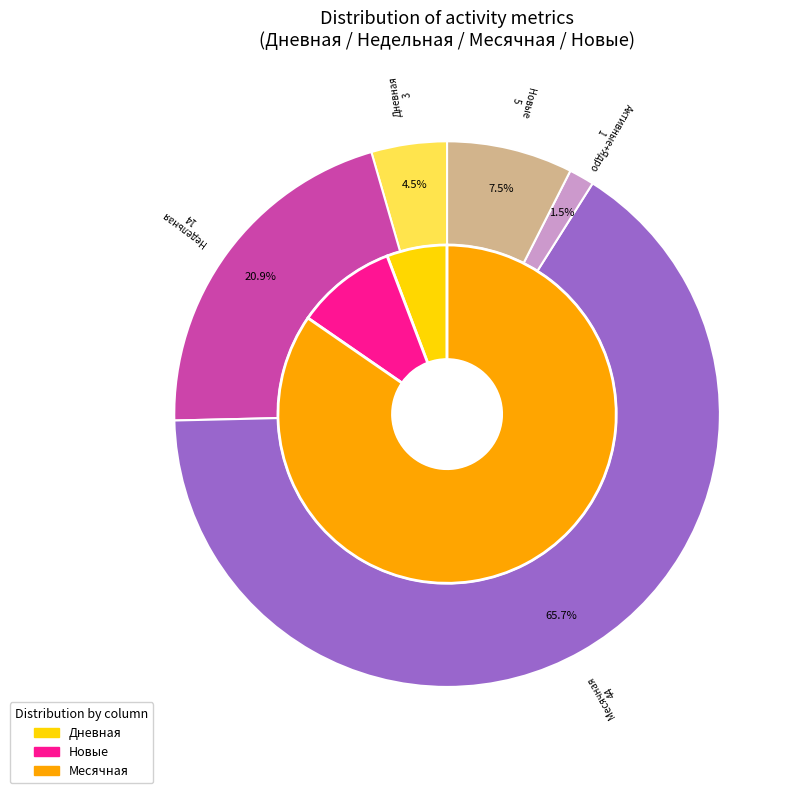

Which series has the largest range (max minus min)?

Месячная